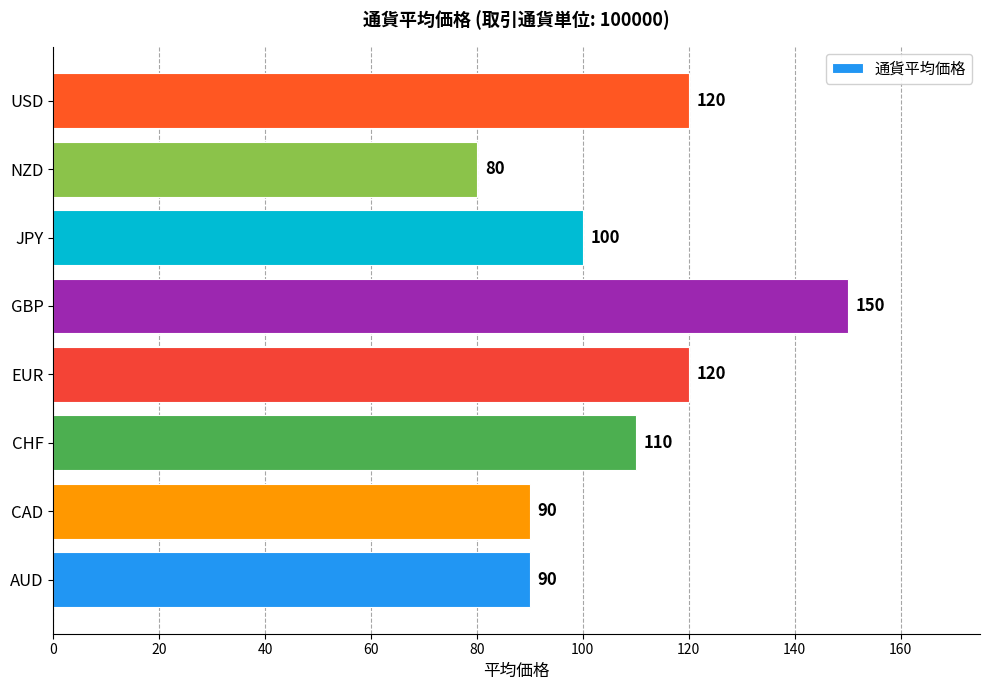

Reading top to bottom, transcribe all the data shown in this chart.

120	80	100	150	120	110	90	90